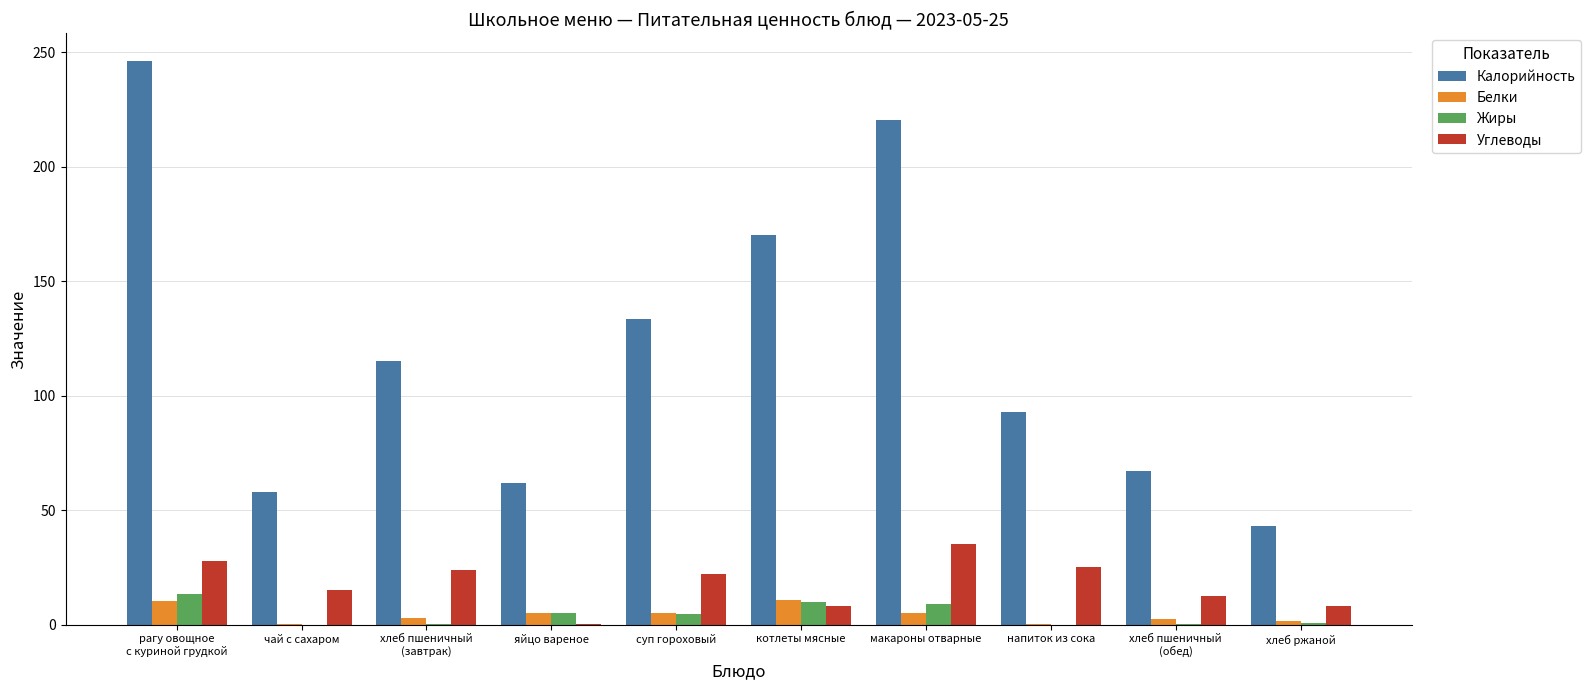

True or false: Жиры has a value of 10.1 at котлеты мясные.

True